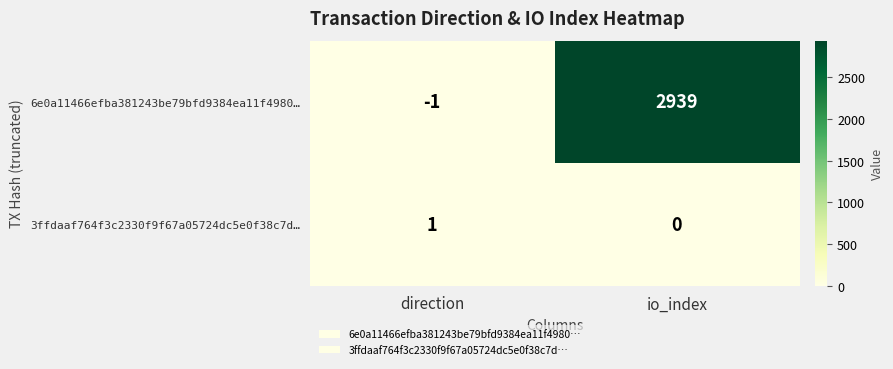

At which category does the chart reach its minimum across all series?

direction